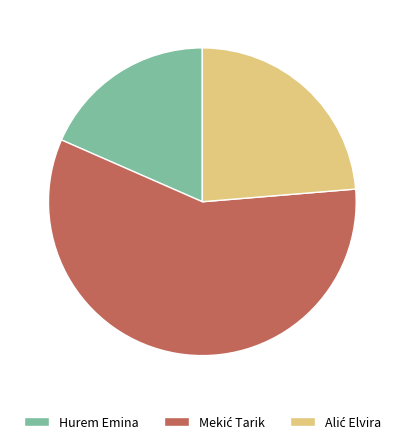

What is the smallest slice in the pie chart?

Hurem Emina